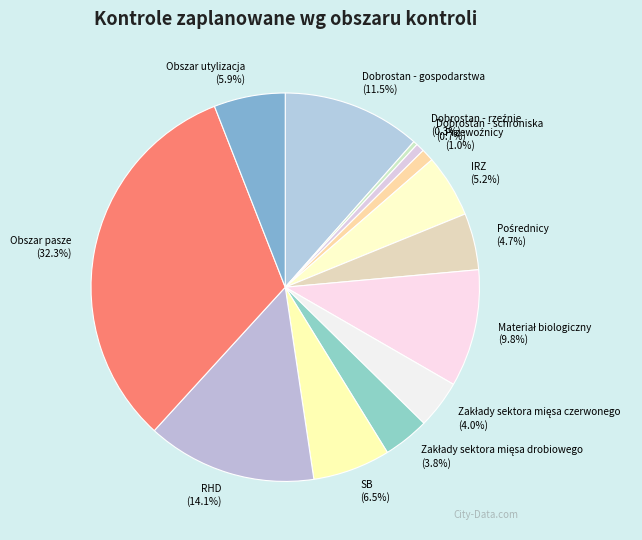

Is Dobrostan - gospodarstwa the majority of the pie?

No